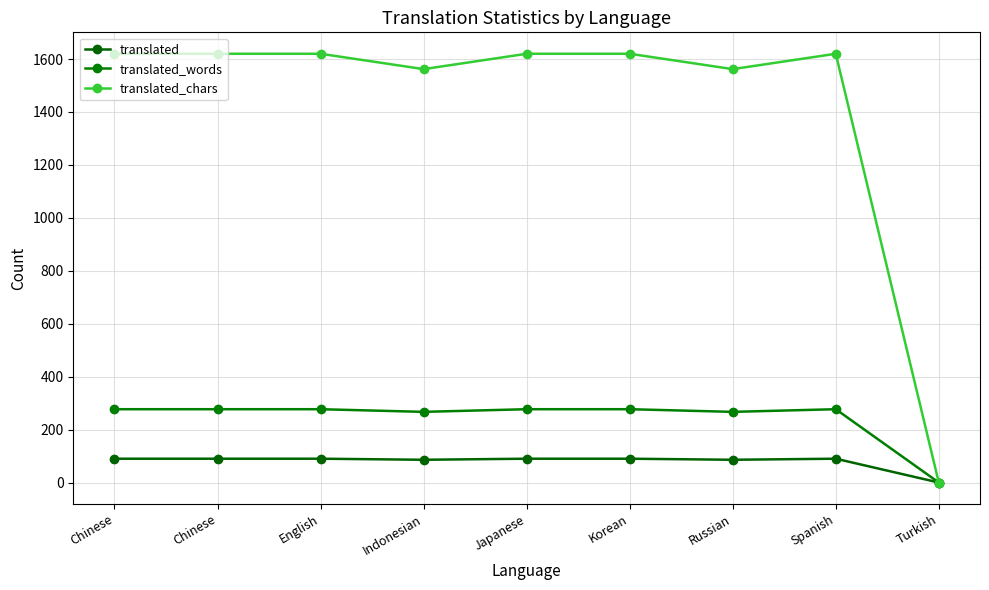

What are all the series names shown in the legend?

translated, translated_words, translated_chars